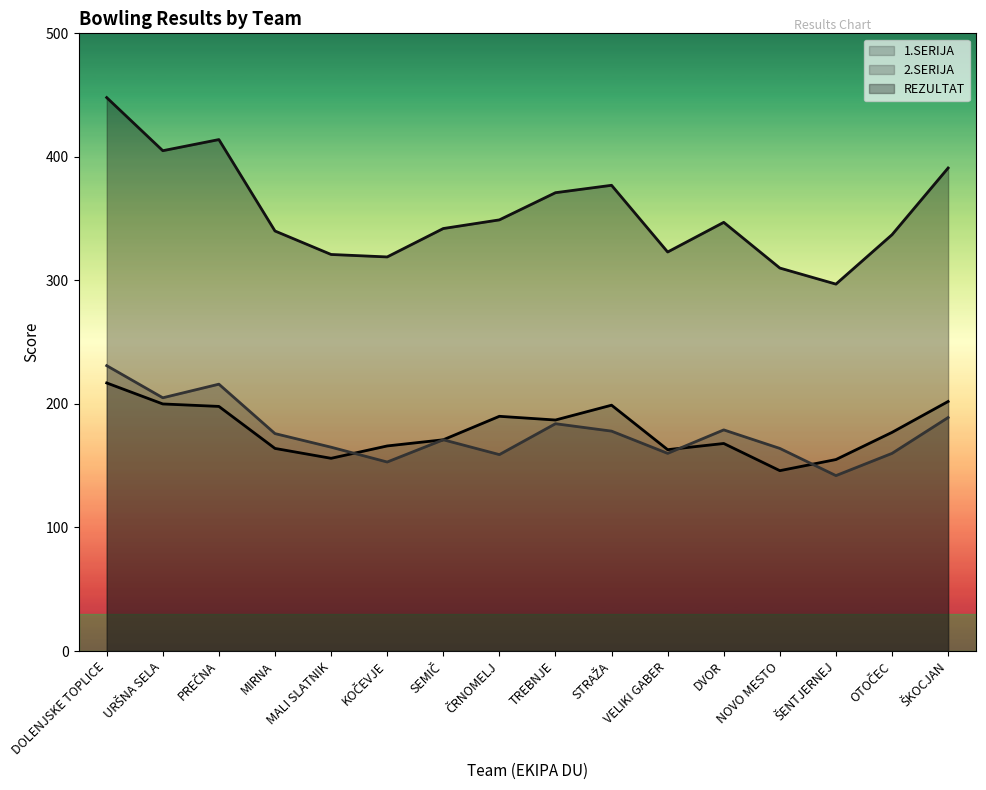

How many interior local valleys does the 1.SERIJA series have?

4